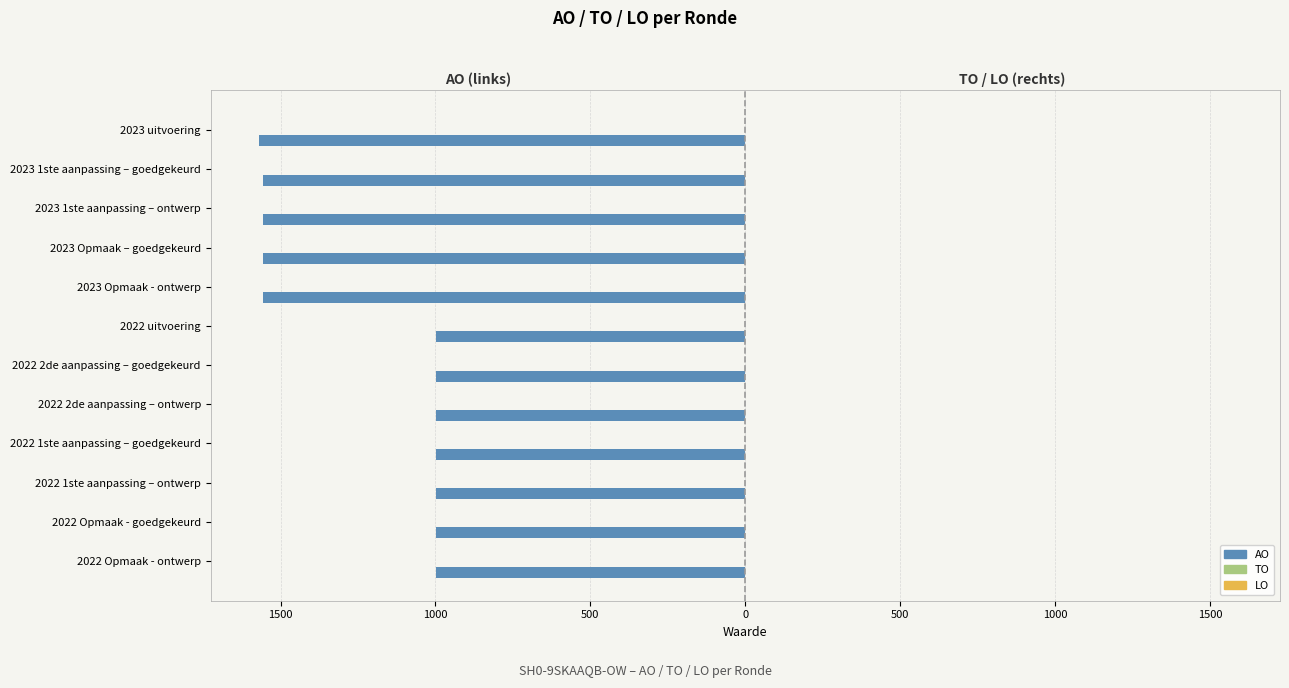

What is the smallest value displayed?

-1569.0